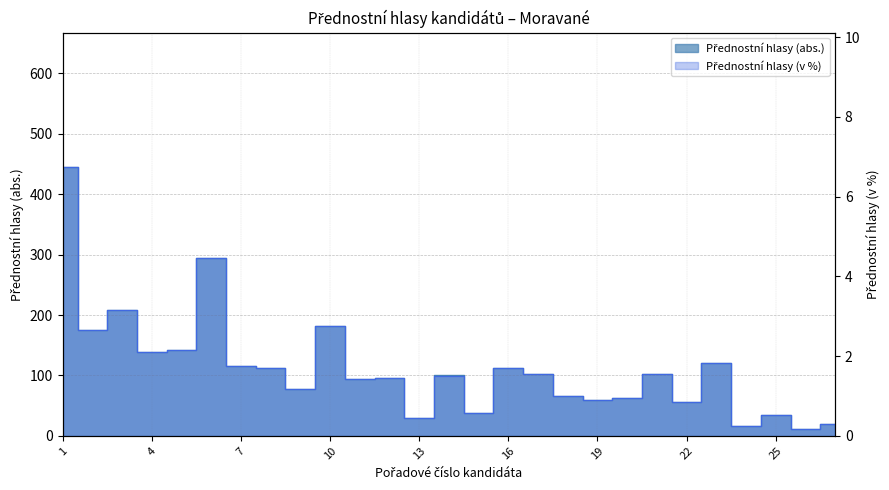

Is the value of Přednostní hlasy (abs.) at 6 greater than the value of Přednostní hlasy (v %) at 5?

Yes